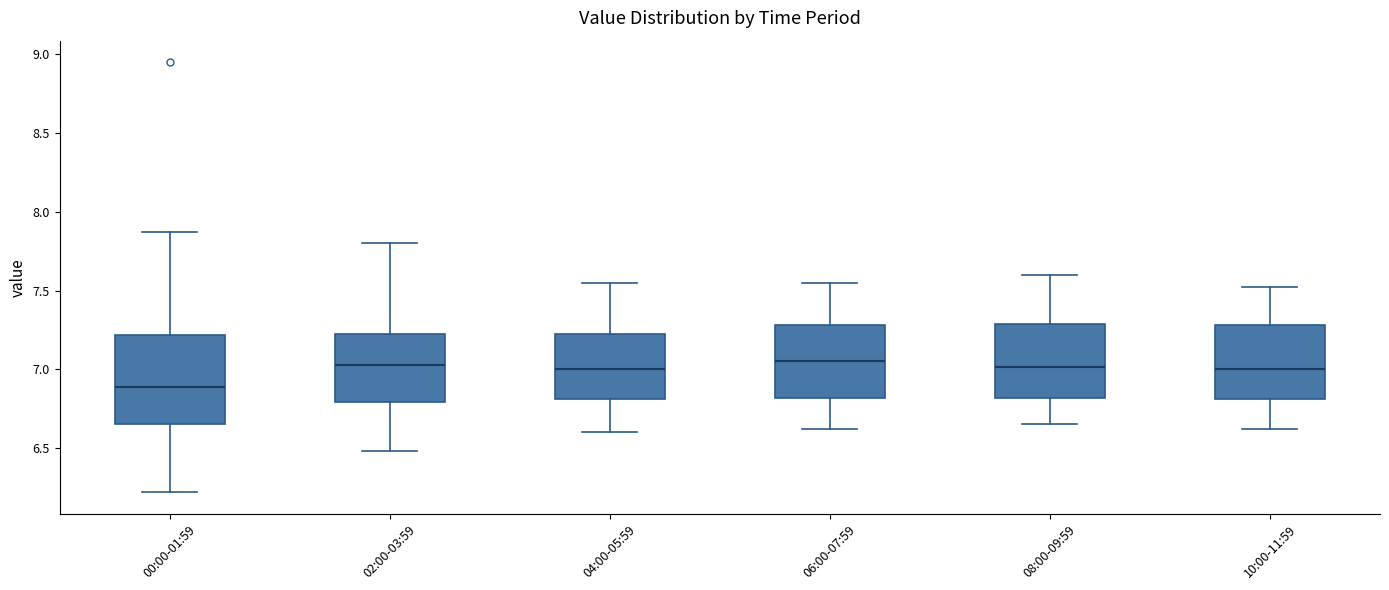

Where does the median line of the box for 08:00-09:59 sit on the y-axis? The values are not printed on the chart, so give them approximately, as read against the axis.

7.00